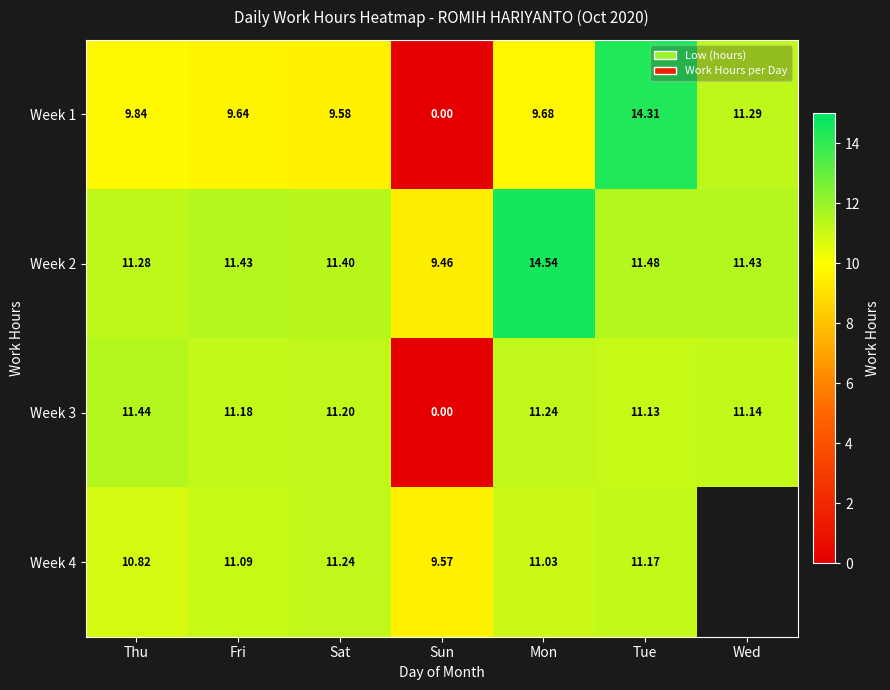

How many values in the Week 3 series are below 11?

1